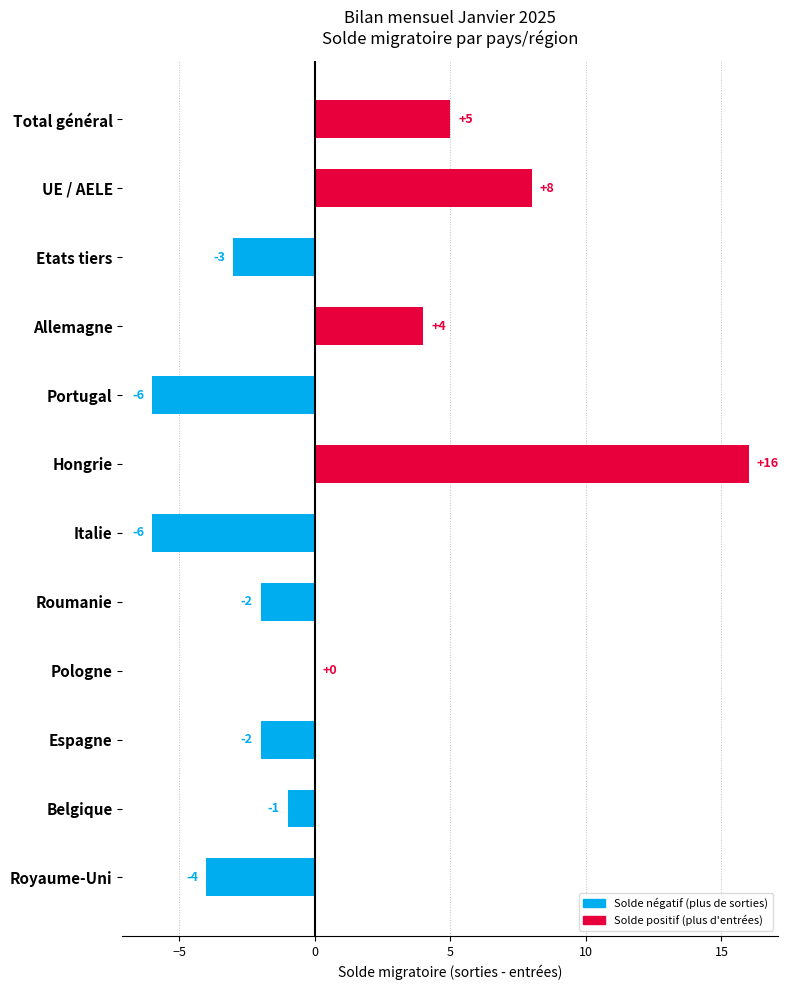

What value does the data have at Royaume-Uni?

-4